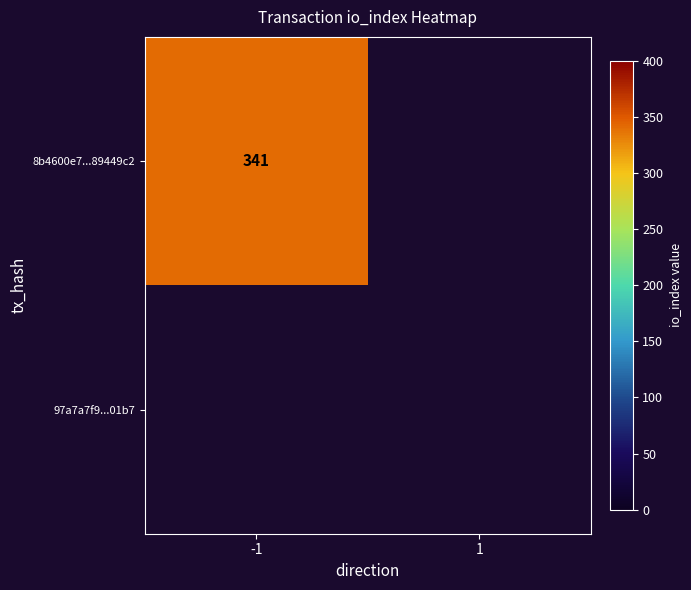

List the series in order of their overall mean, lowest first.

97a7a7f95ae7e42fc10bc496719f619a8bb01b7, 8b4600e789eda3b7479b4e4ee9fdac1f89449c2